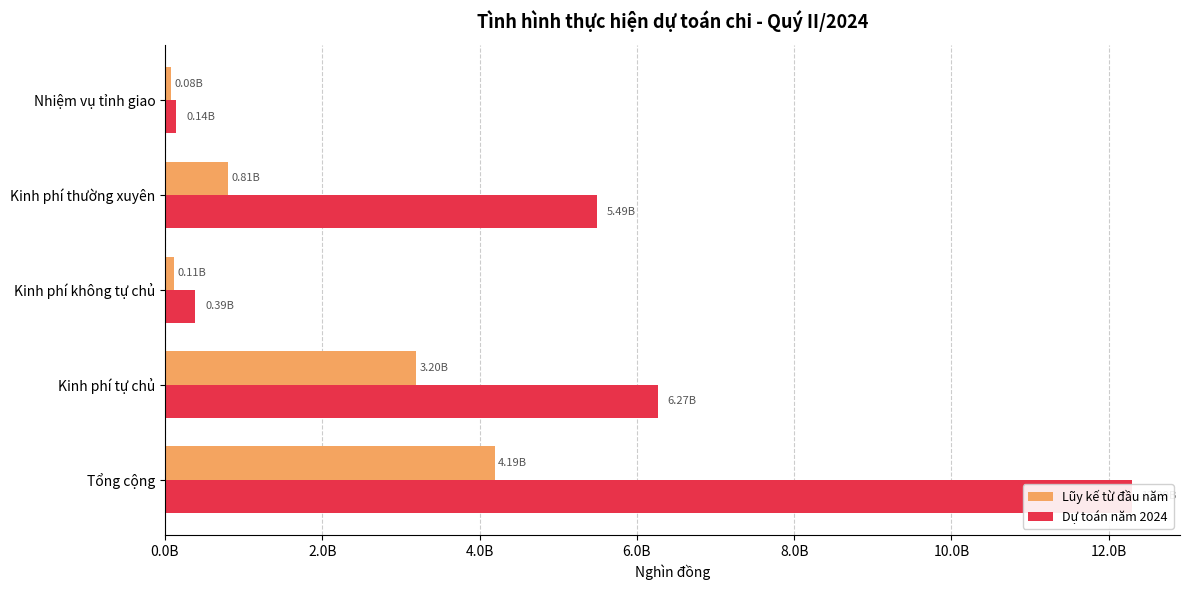

What is the highest value of the Dự toán năm 2024 series?

12291000000